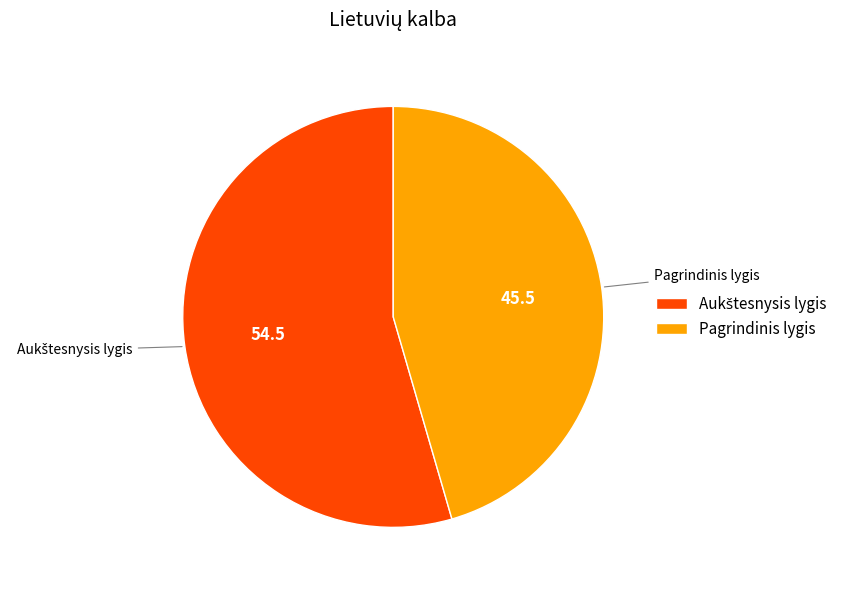

The Pagrindinis lygis slice represents 51% of the pie. True or false?

False